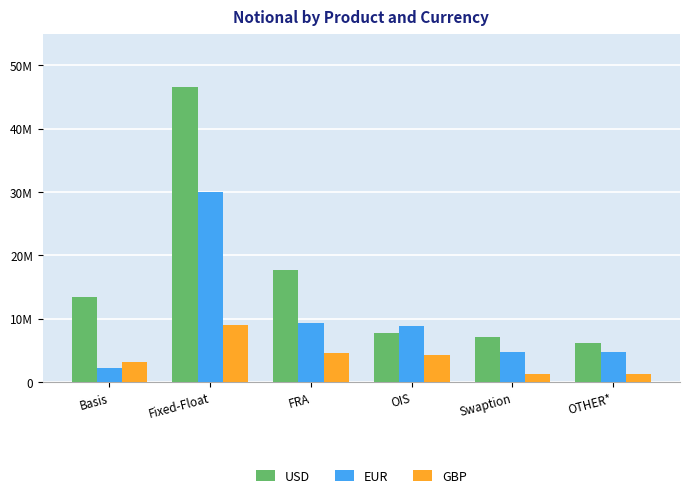

The value of USD at FRA is 8335939. True or false?

False